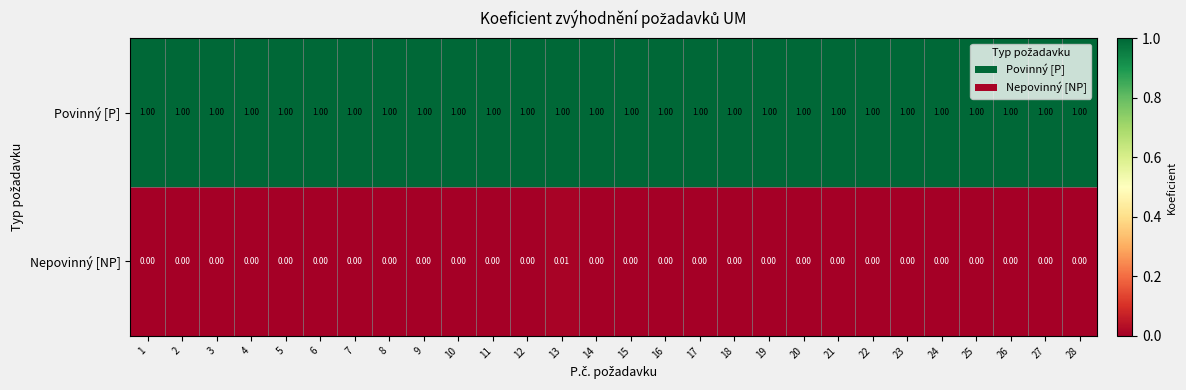

Which series has the largest total across all categories?

Povinný [P]